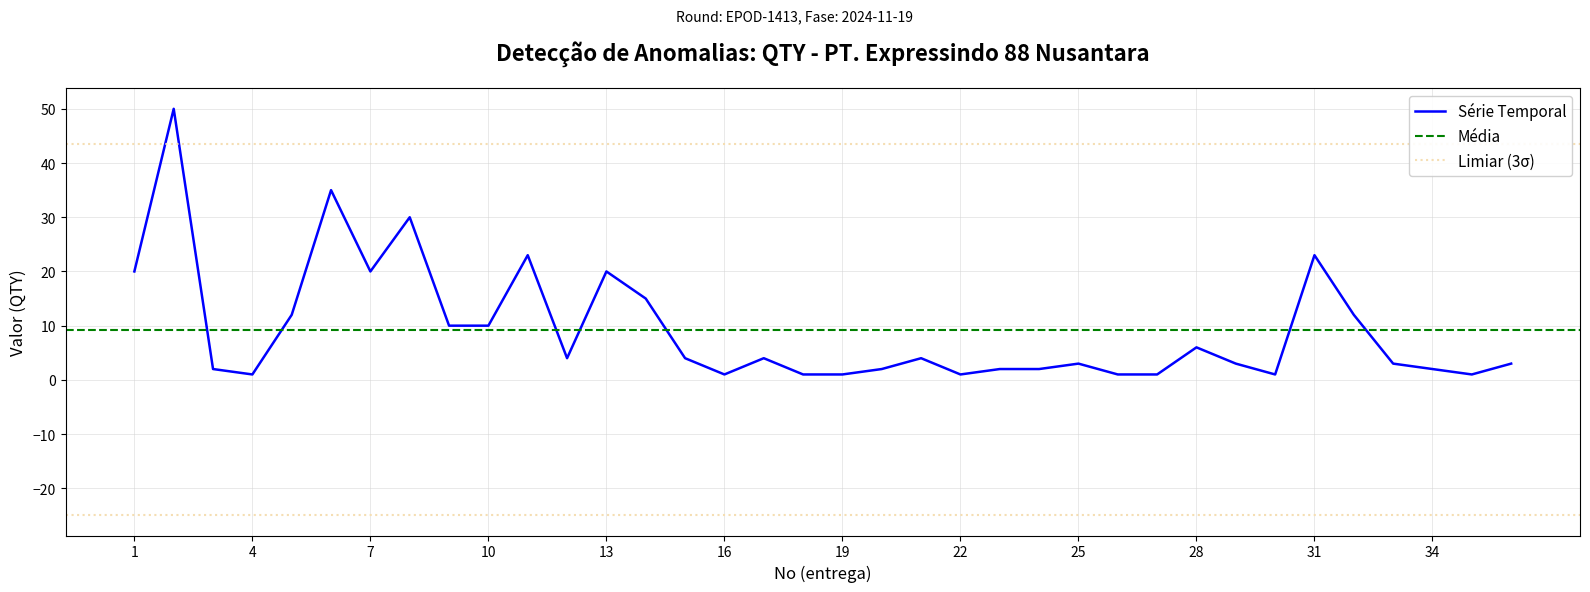

Reading left to right, list all the values displayed in this chart.

1=20	2=50	3=2	4=1	5=12	6=35	7=20	8=30	9=10	10=10	11=23	12=4	13=20	14=15	15=4	16=1	17=4	18=1	19=1	20=2	21=4	22=1	23=2	24=2	25=3	26=1	27=1	28=6	29=3	30=1	31=23	32=12	33=3	34=2	35=1	36=3